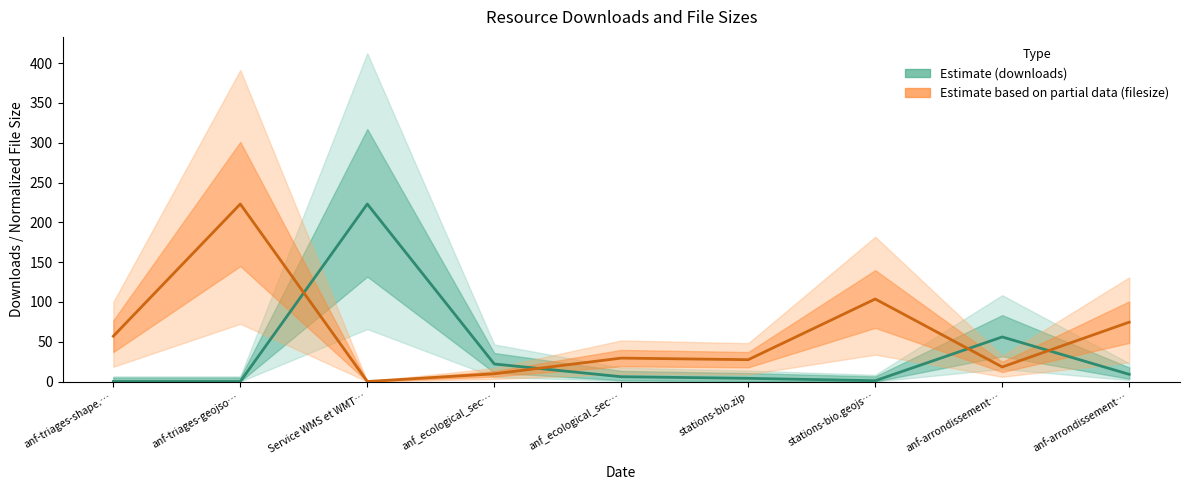

True or false: downloads (Estimate) has more than 1 interior local peaks.

True